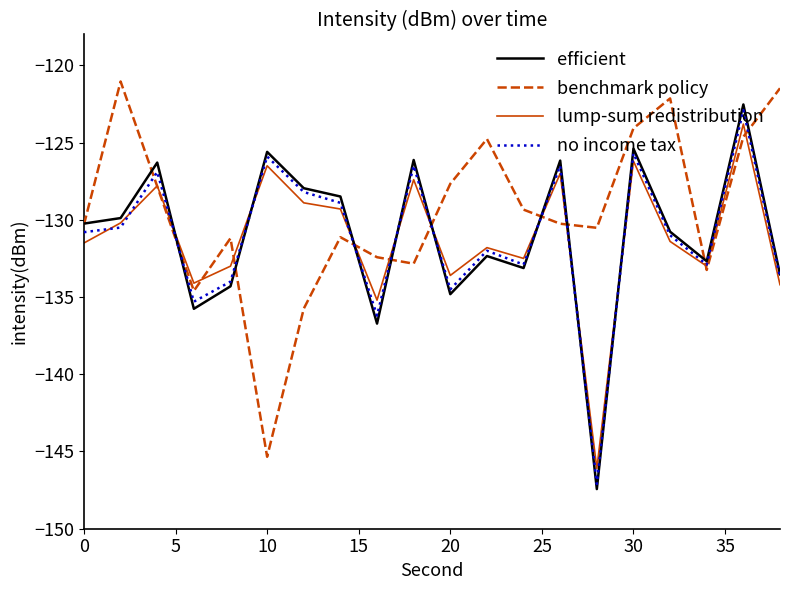

How many series are shown in this chart?

4